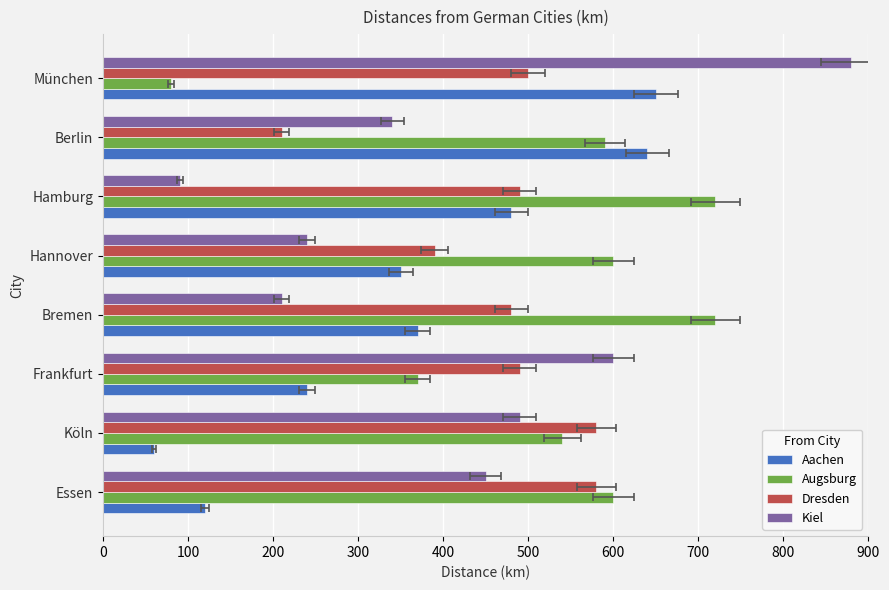

The Kiel series shows 666 at Essen. True or false?

False